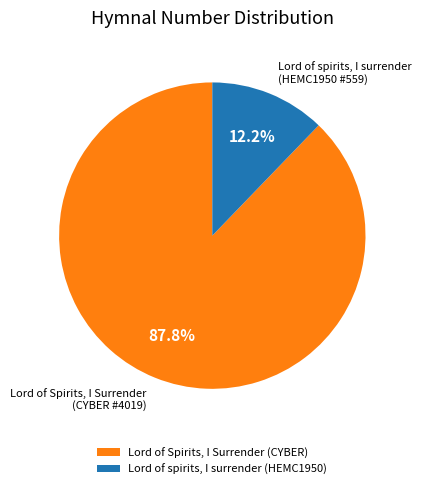

The Lord of spirits, I surrender (HEMC1950) slice represents 1% of the pie. True or false?

False